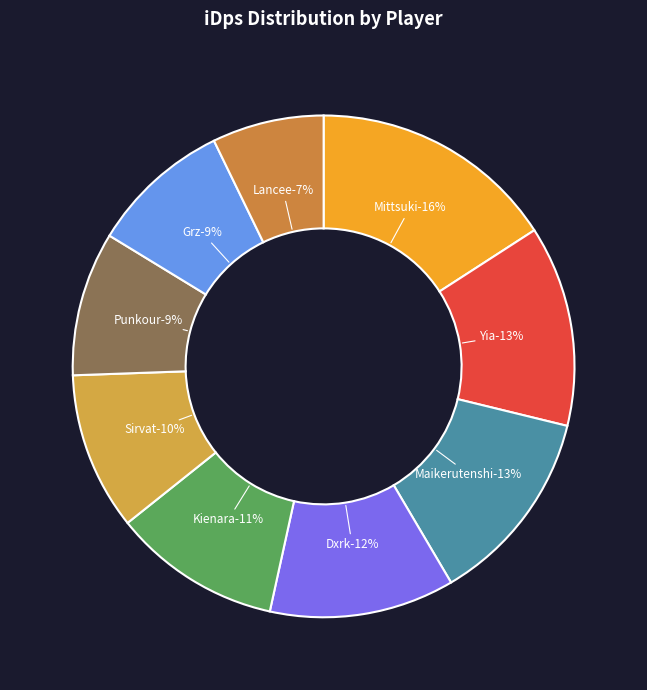

Is it true that Mittsuki is 16% of the pie?

True